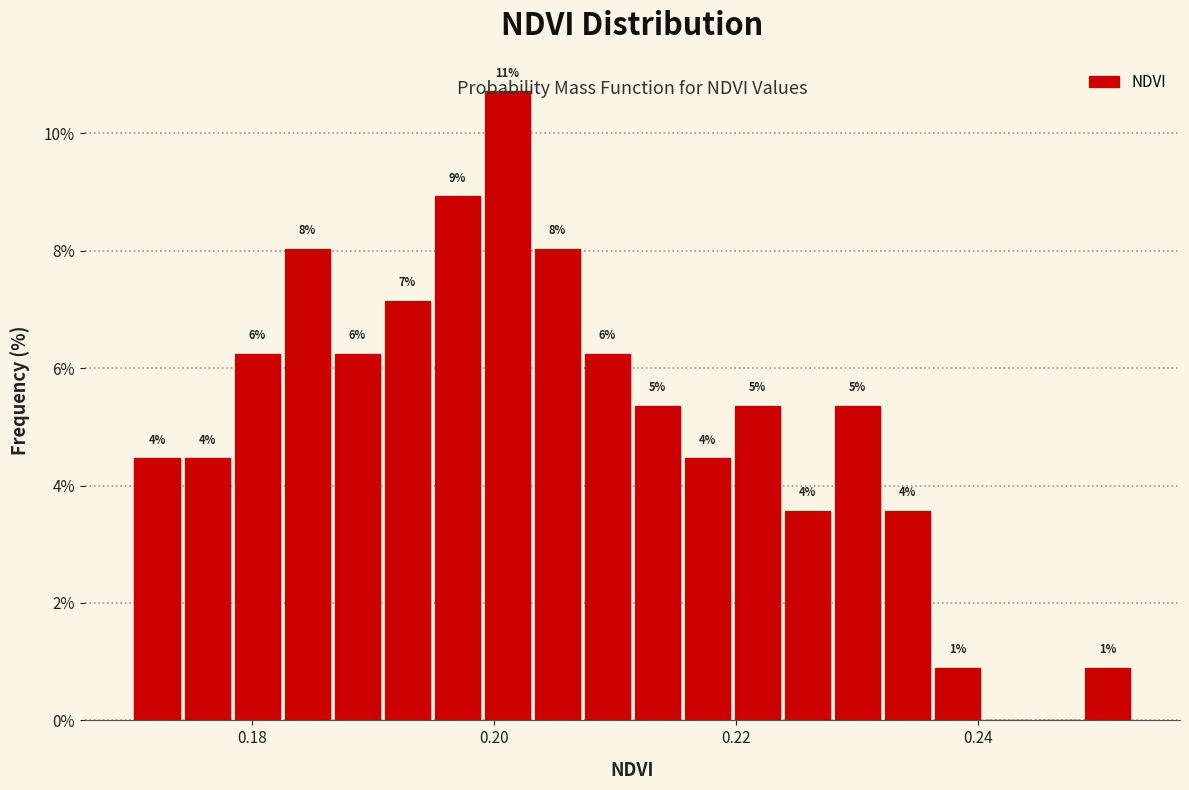

Read against the x-axis, roughly where is the centre of the tallest bar?

0.202